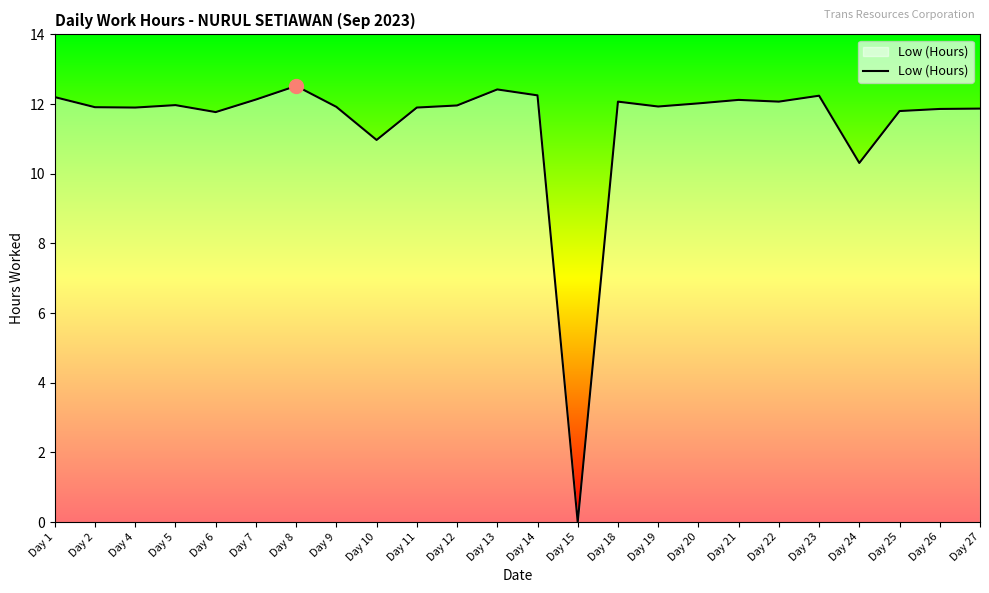

Which has a higher value, Day 24 or Day 19?

Day 19